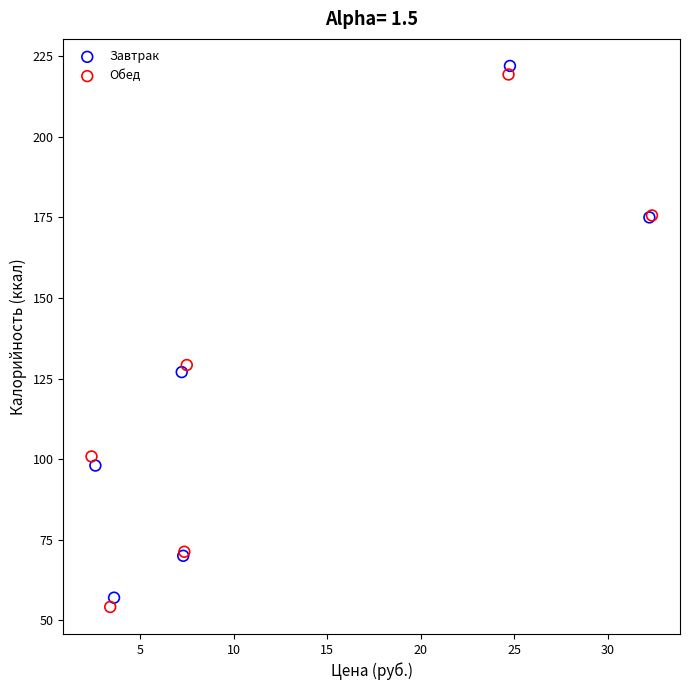

Which series has the widest spread of Y values?

Обед